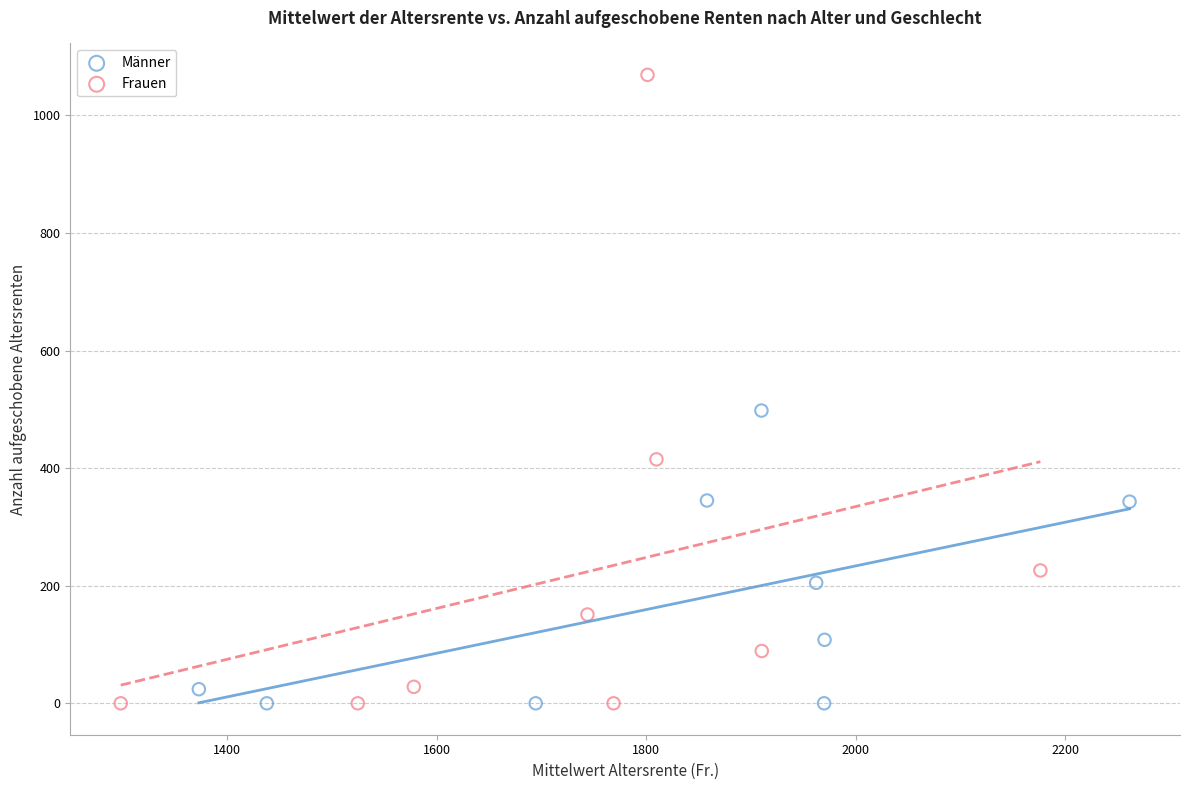

Which series has the largest Y range (max minus min)?

Frauen